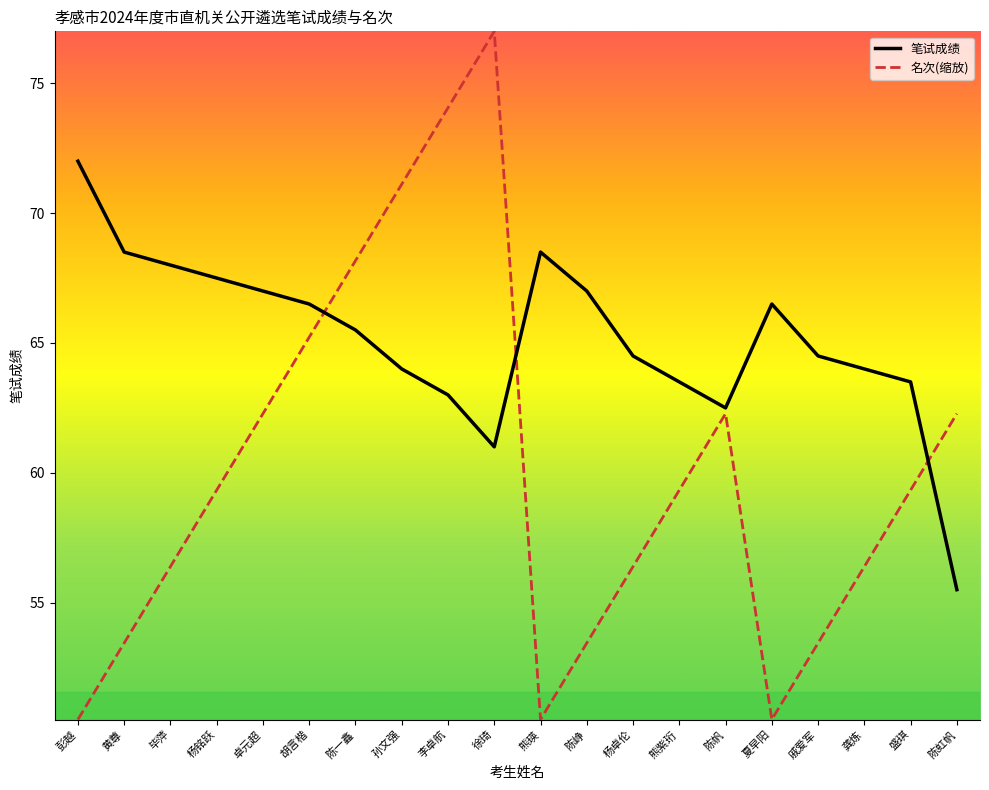

True or false: 笔试成绩 has more than 0 points higher than both neighbors.

True